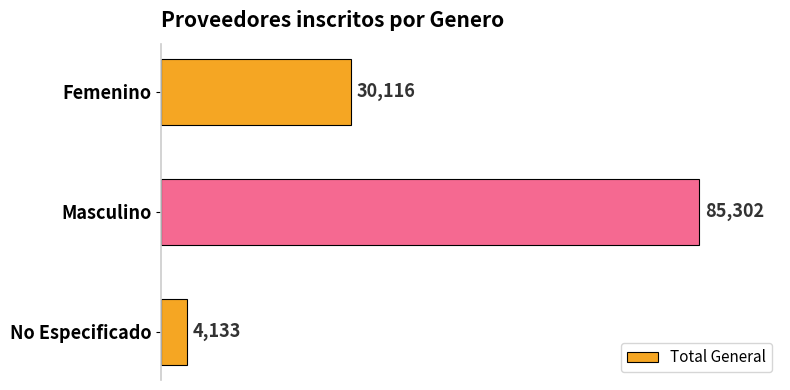

What is the difference between the maximum and second lowest values?

55186